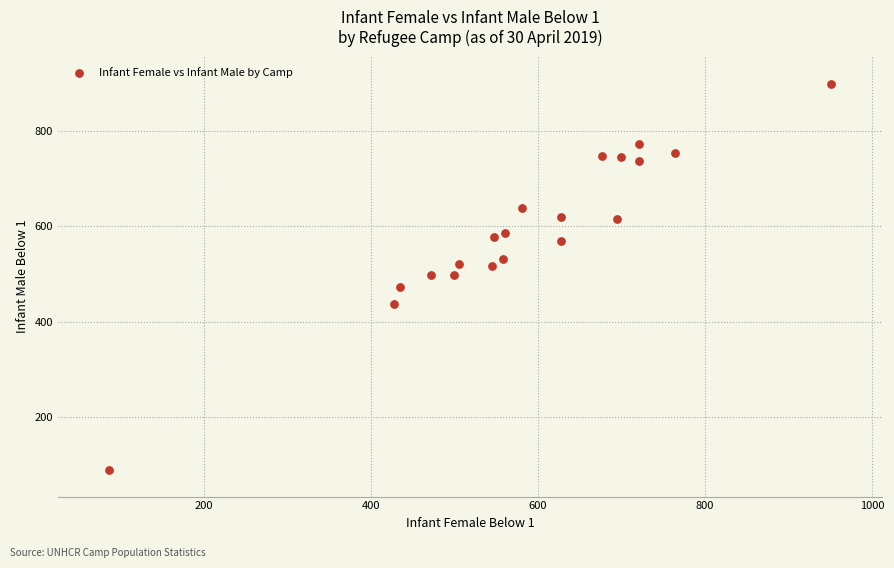

What is the range of X values (max minus min)?

865